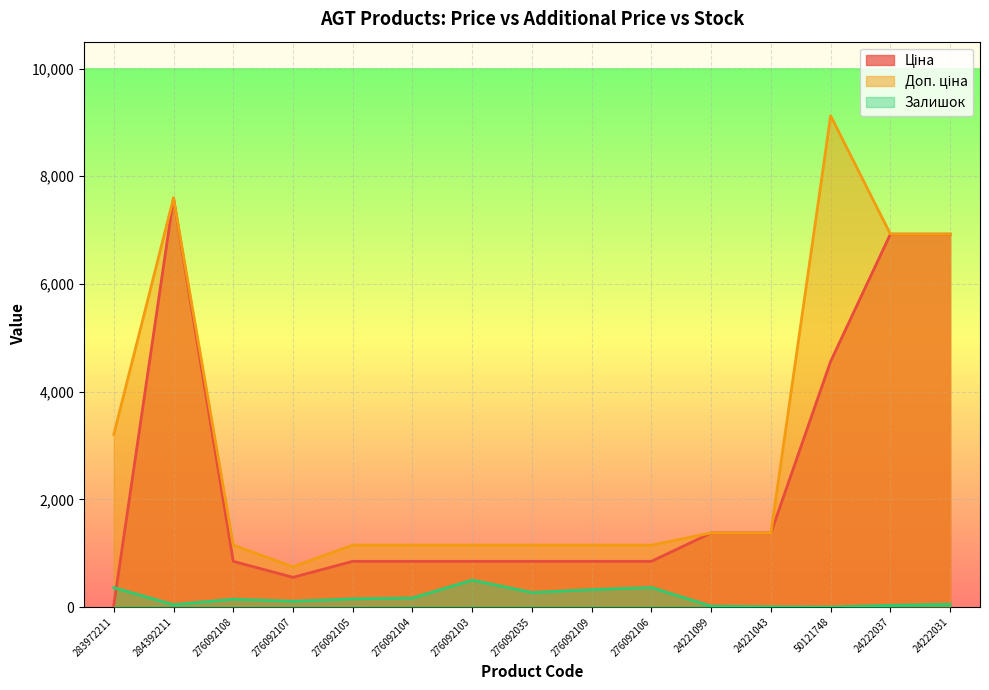

What is the label of the 13th point from the right?

276092108